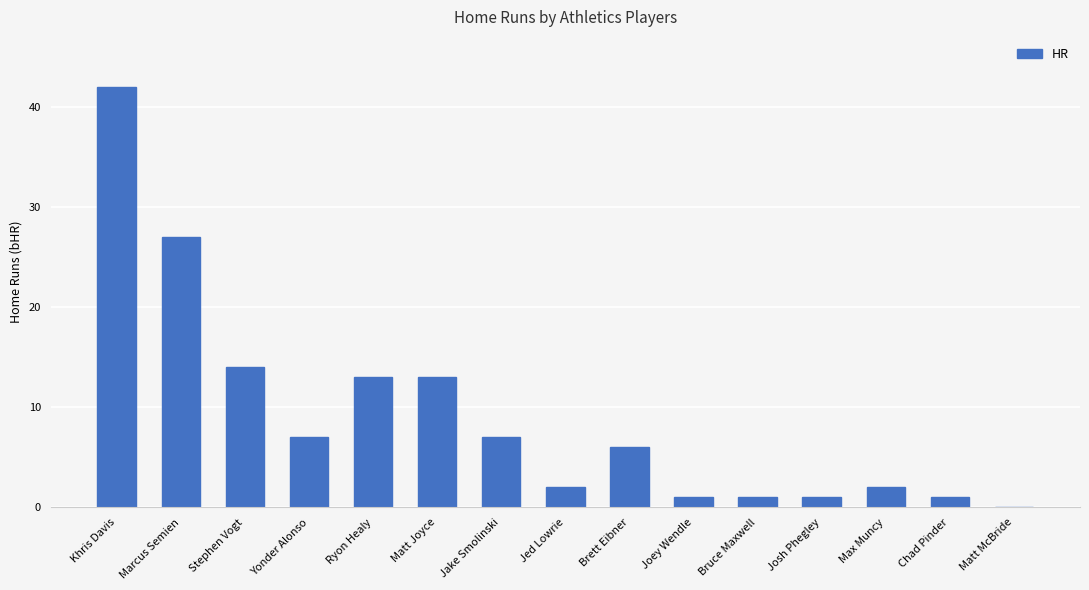

Reading left to right, transcribe all the data shown in this chart.

42	27	14	7	13	13	7	2	6	1	1	1	2	1	0